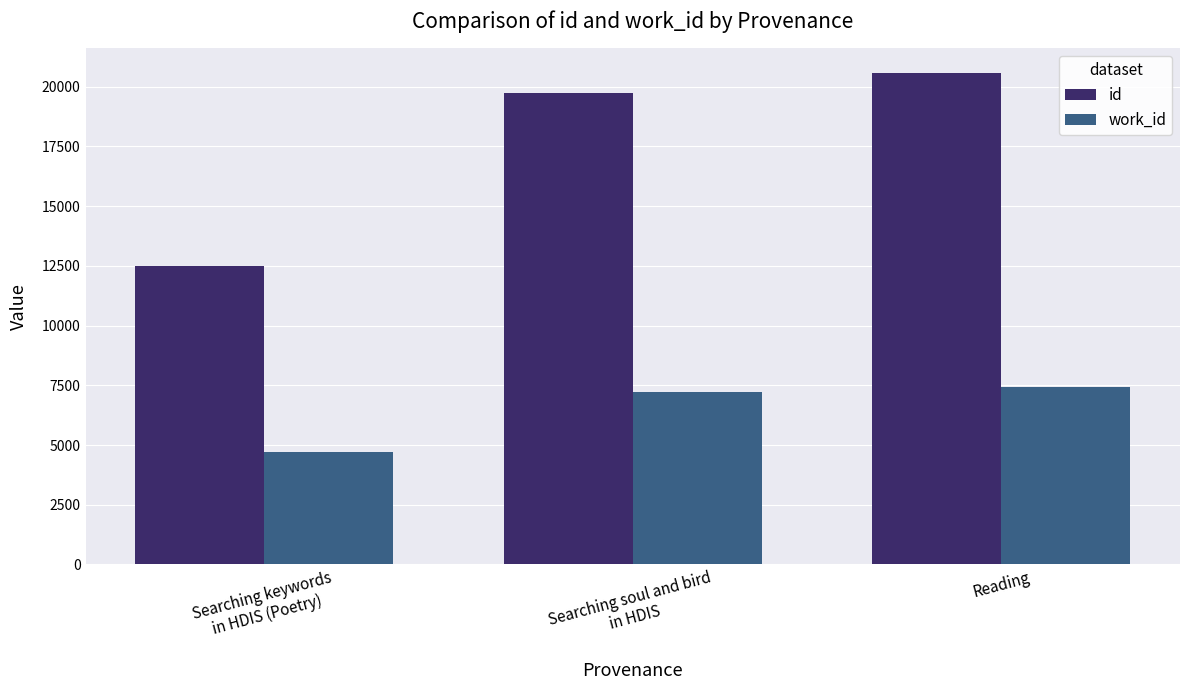

Reading left to right, extract all data points from this chart.

id: 12477	19735	20571
work_id: 4728	7237	7411